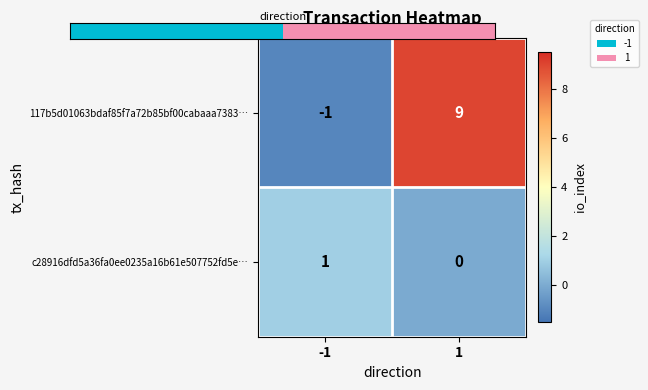

True or false: c28916dfd5a36fa0ee0235a16b61e507752fd5e… has a value of -1 at 1.

False